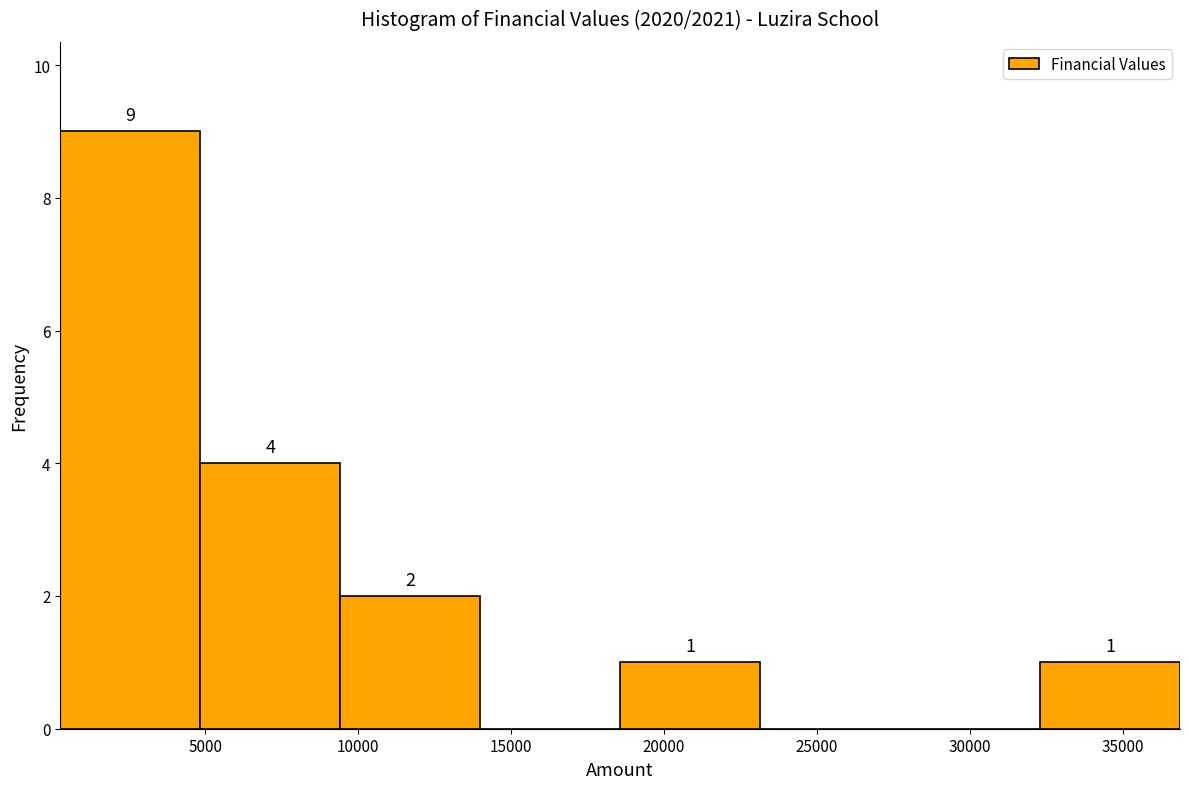

Which range on the x-axis has the tallest bar?

500 to 5000